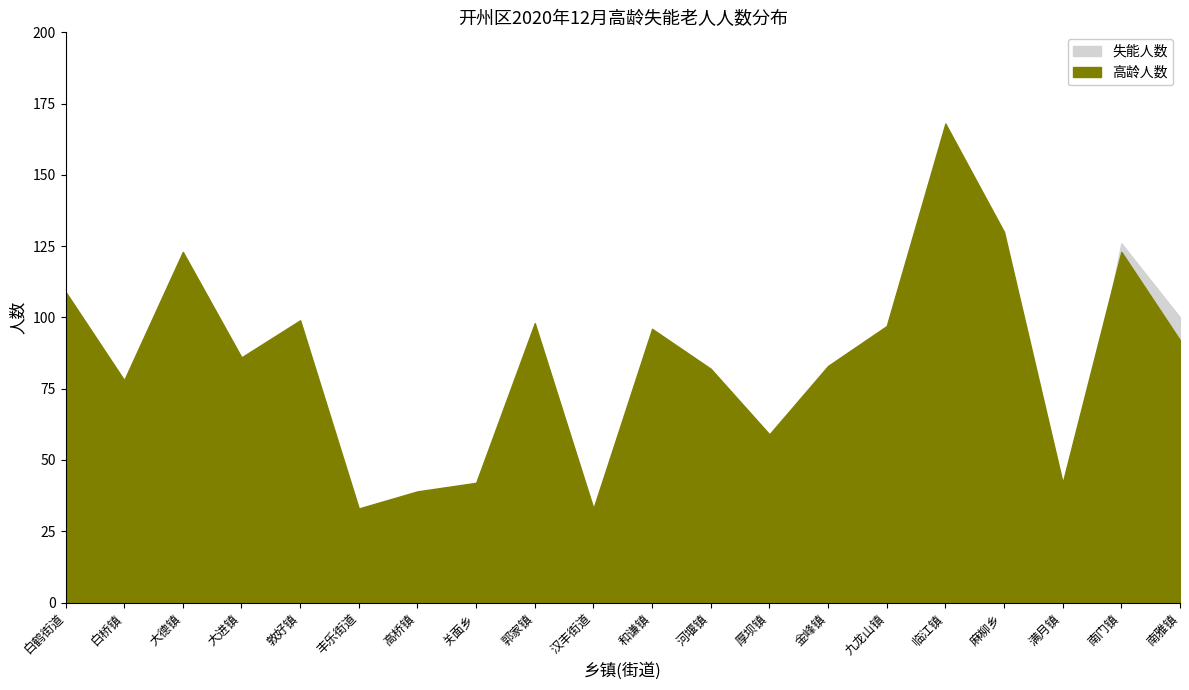

What is the difference between the 失能人数 values at 高桥镇 and 麻柳乡?

31